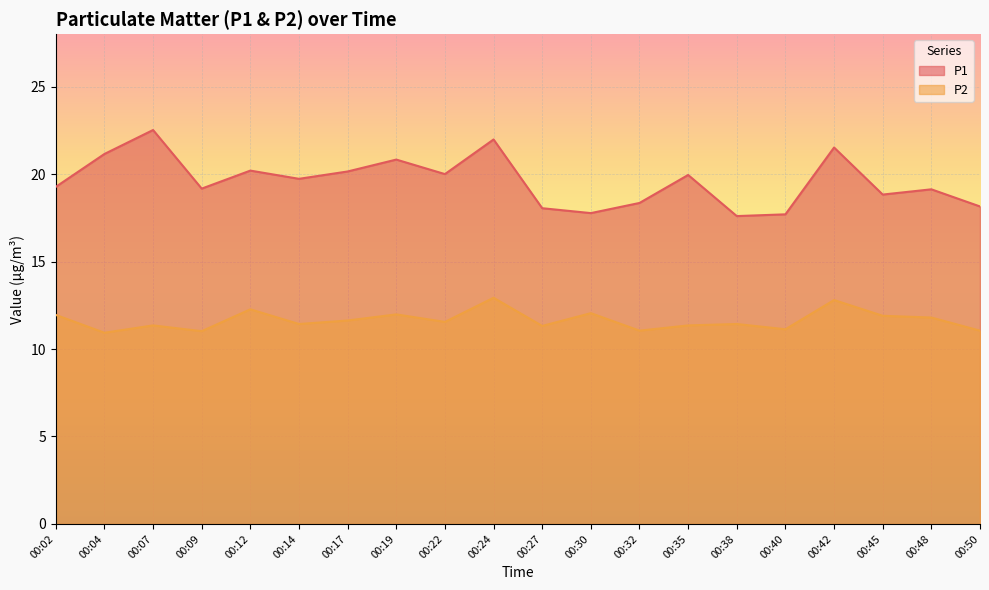

Reading right to left, transcribe all the data shown in this chart.

P1: 00:50=18.1	00:48=19.1	00:45=18.8	00:42=21.5	00:40=17.7	00:38=17.6	00:35=19.9	00:32=18.4	00:30=17.8	00:27=18.1	00:24=22.0	00:22=20.0	00:19=20.8	00:17=20.1	00:14=19.7	00:12=20.2	00:09=19.2	00:07=22.5	00:04=21.1	00:02=19.3
P2: 00:50=11.1	00:48=11.8	00:45=11.9	00:42=12.8	00:40=11.1	00:38=11.4	00:35=11.3	00:32=11.1	00:30=12.1	00:27=11.3	00:24=12.9	00:22=11.6	00:19=12.0	00:17=11.6	00:14=11.4	00:12=12.3	00:09=11.0	00:07=11.3	00:04=10.9	00:02=11.9